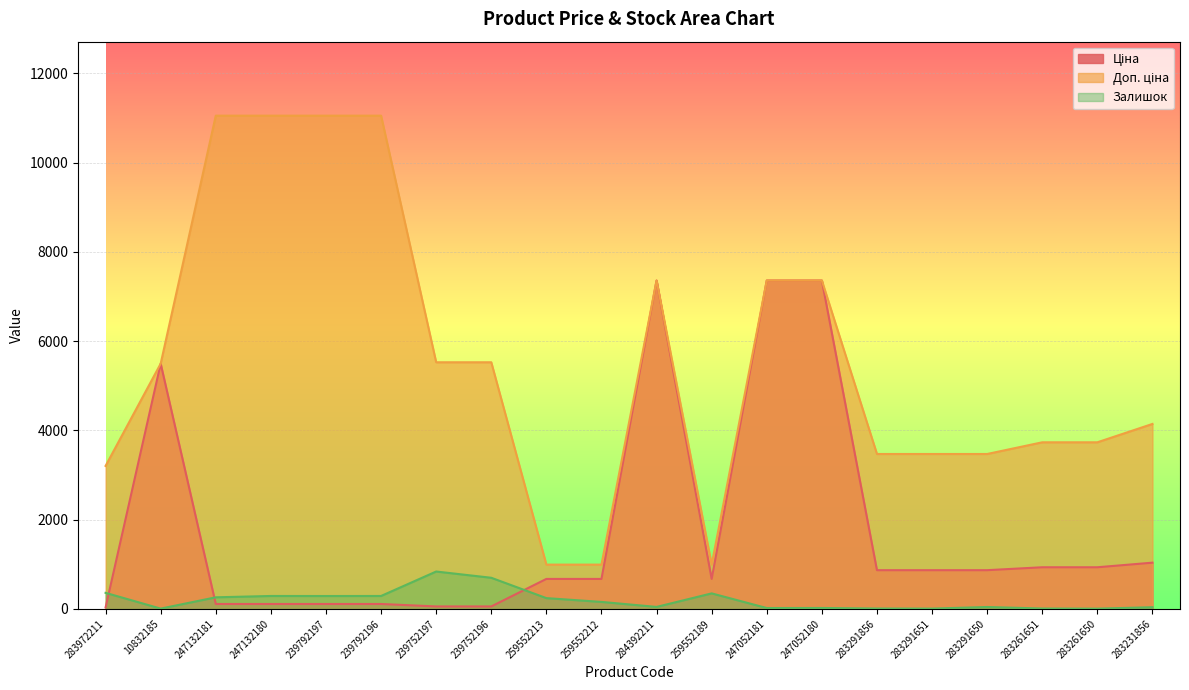

How many lines are shown in the chart?

3